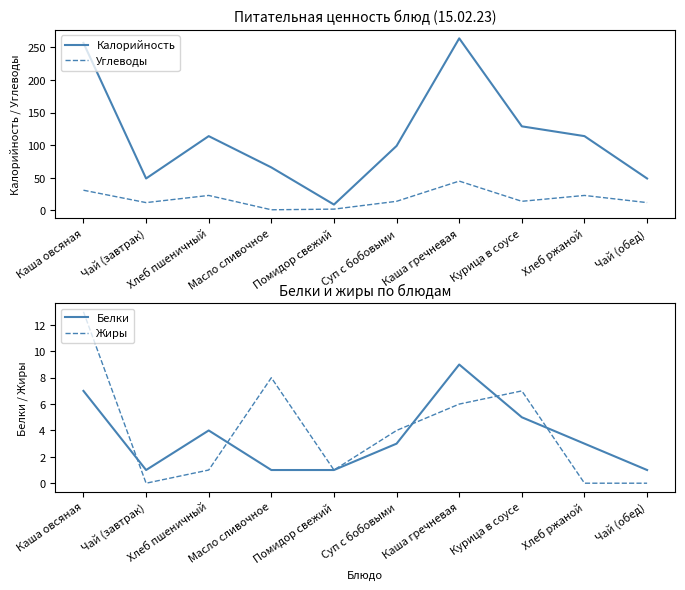

What is the label of the 4th point from the right?

Каша гречневая